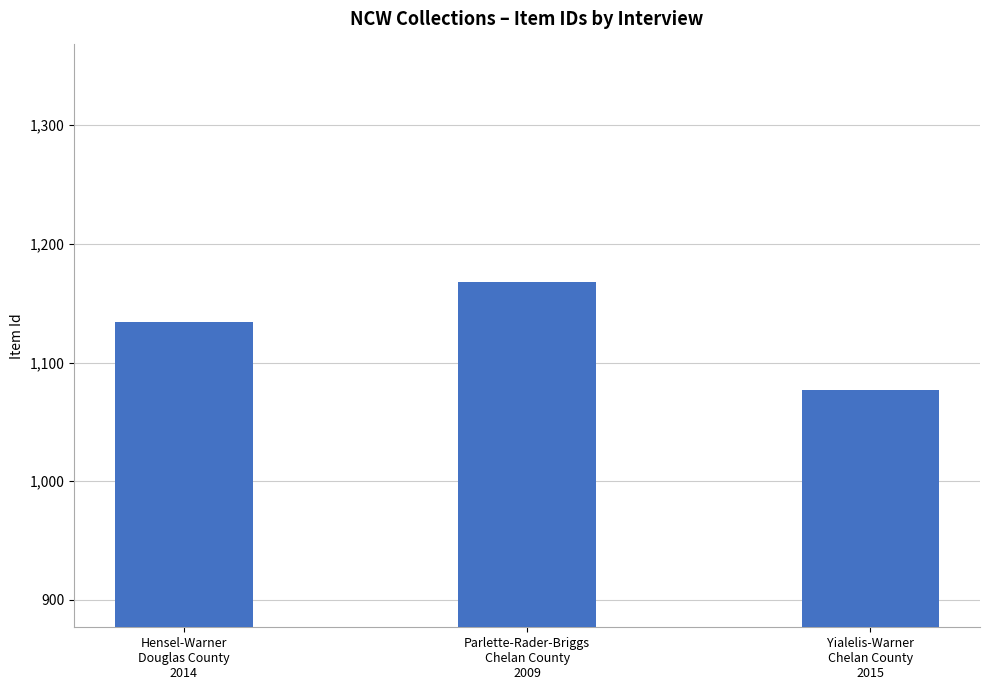

What is the minimum value shown in the chart?

1077